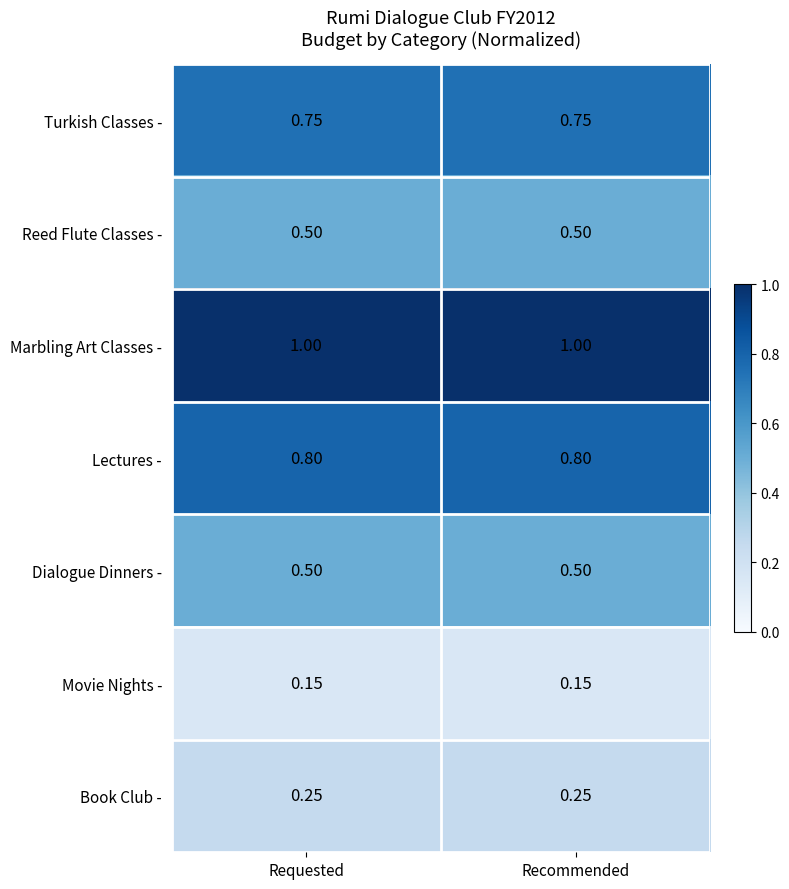

Which series has the largest total across all categories?

Marbling Art Classes -